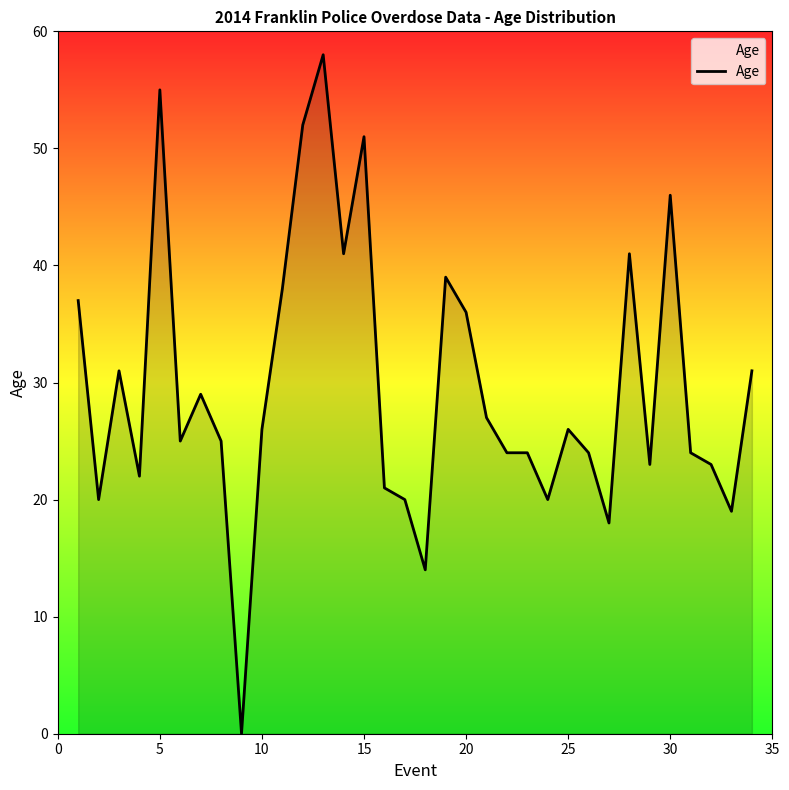

What is the maximum value shown in the chart?

58